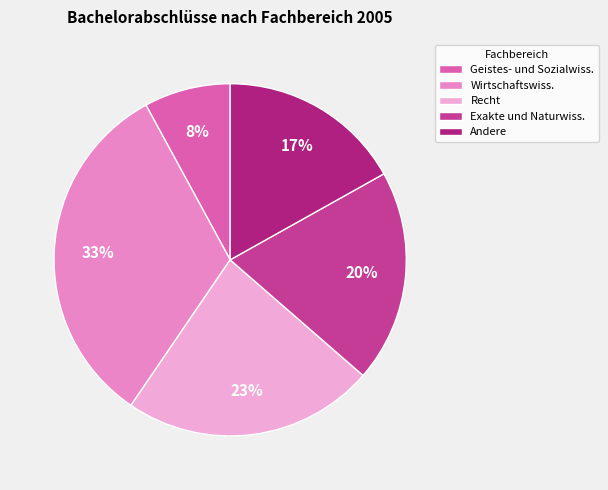

Rank the categories by value from highest to lowest.

Wirtschaftswiss., Recht, Exakte und Naturwiss., Andere, Geistes- und Sozialwiss.